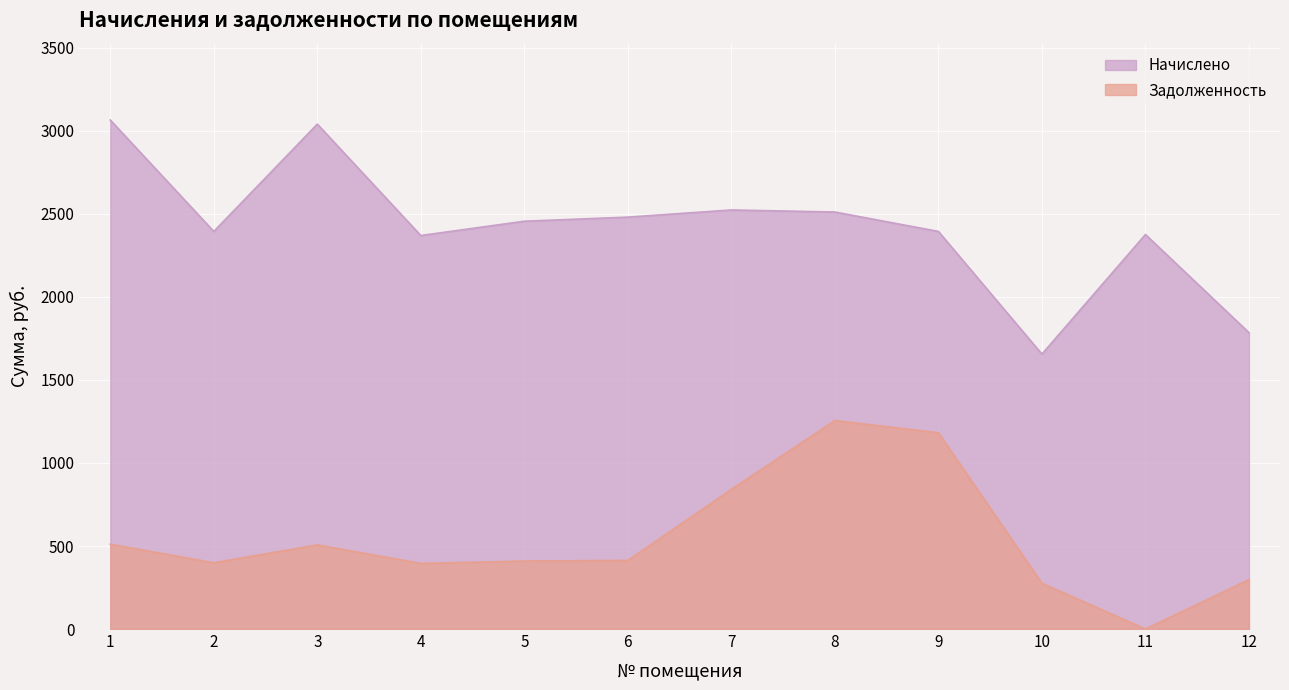

Is it true that Начислено equals 1655.9 at 10?

True